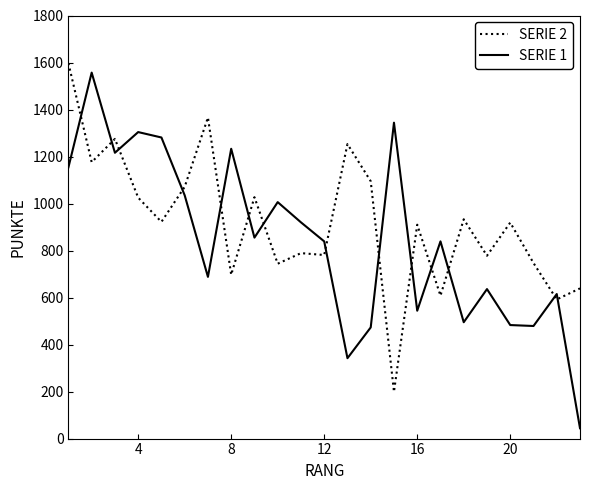

List the series in order of their overall mean, highest first.

SERIE 2, SERIE 1